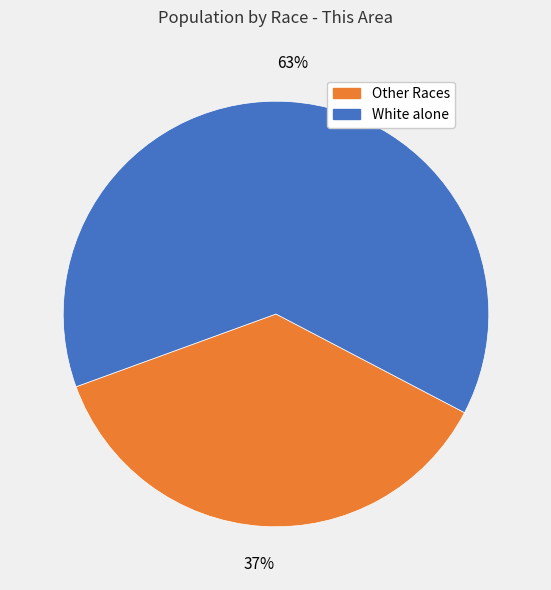

The White alone slice represents 63% of the pie. True or false?

True